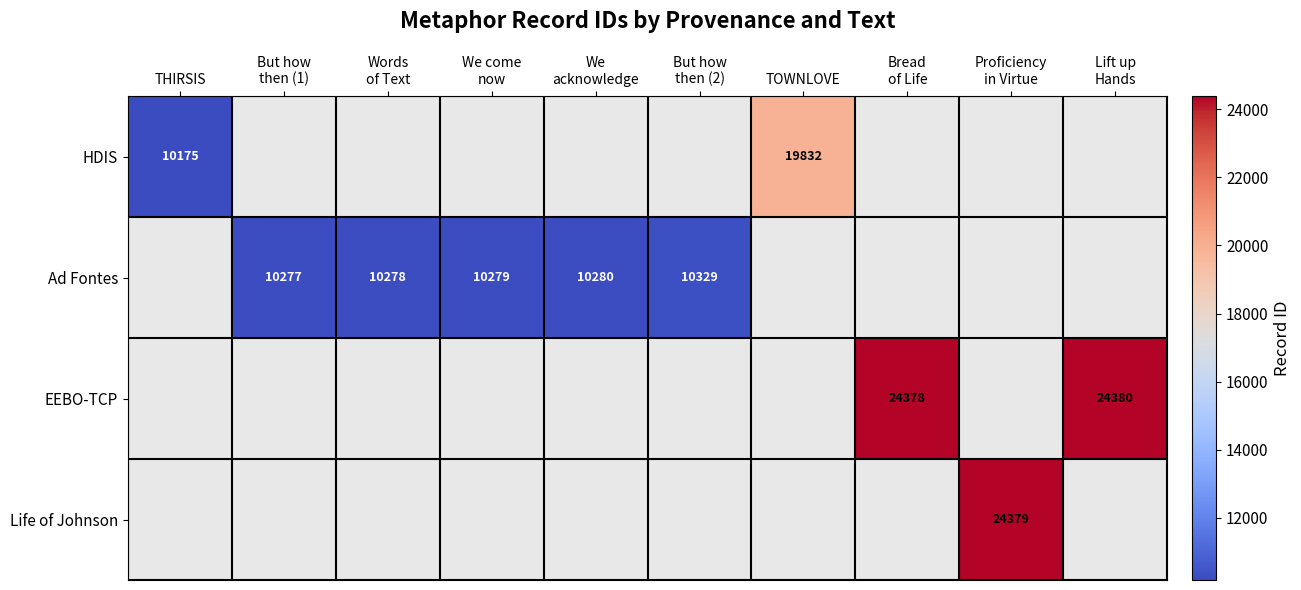

Count the number of data series in this chart.

4